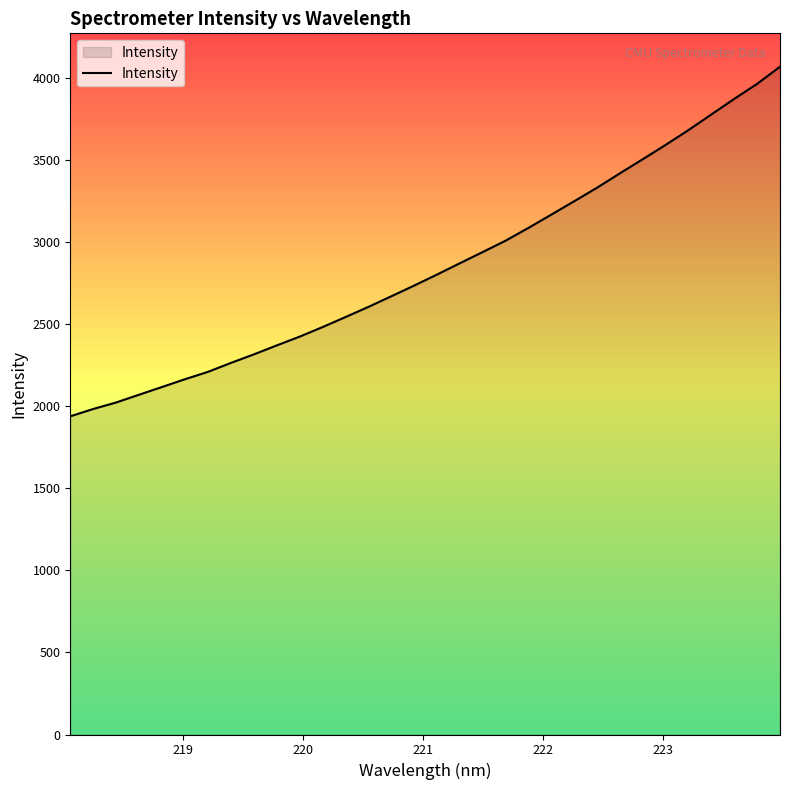

What is the difference between the maximum and minimum values?

2130.5